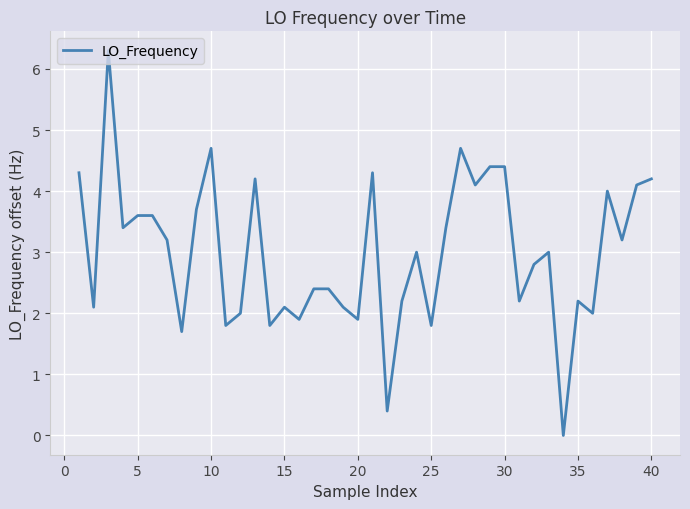

What is the greatest value displayed?

6.3